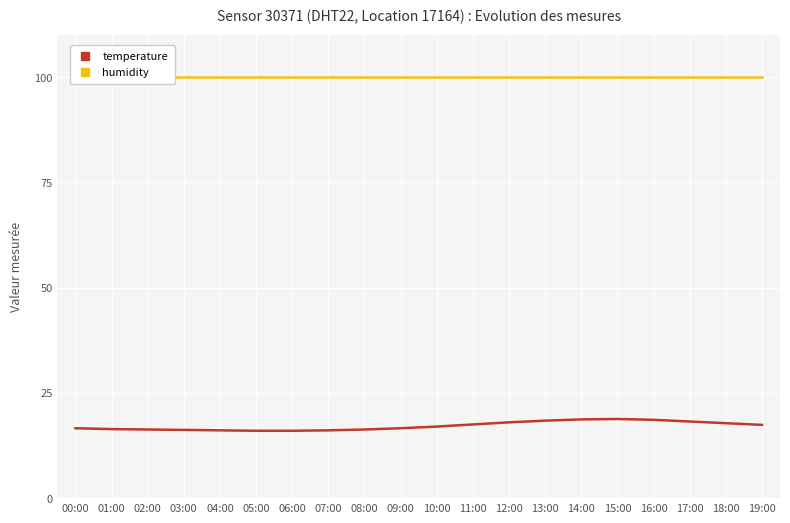

The value of humidity at 03:00 is 54.7. True or false?

False